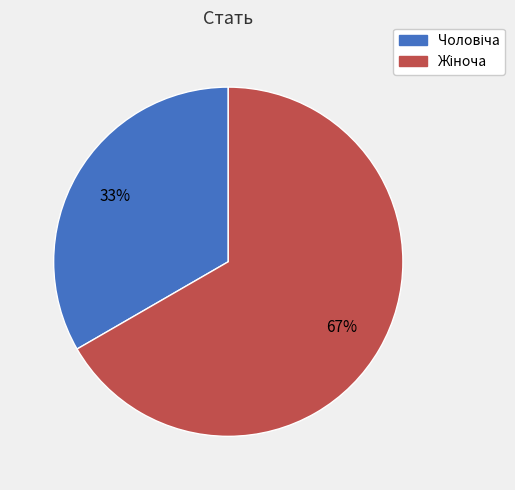

To the nearest percent, what is the average slice percentage?

50%